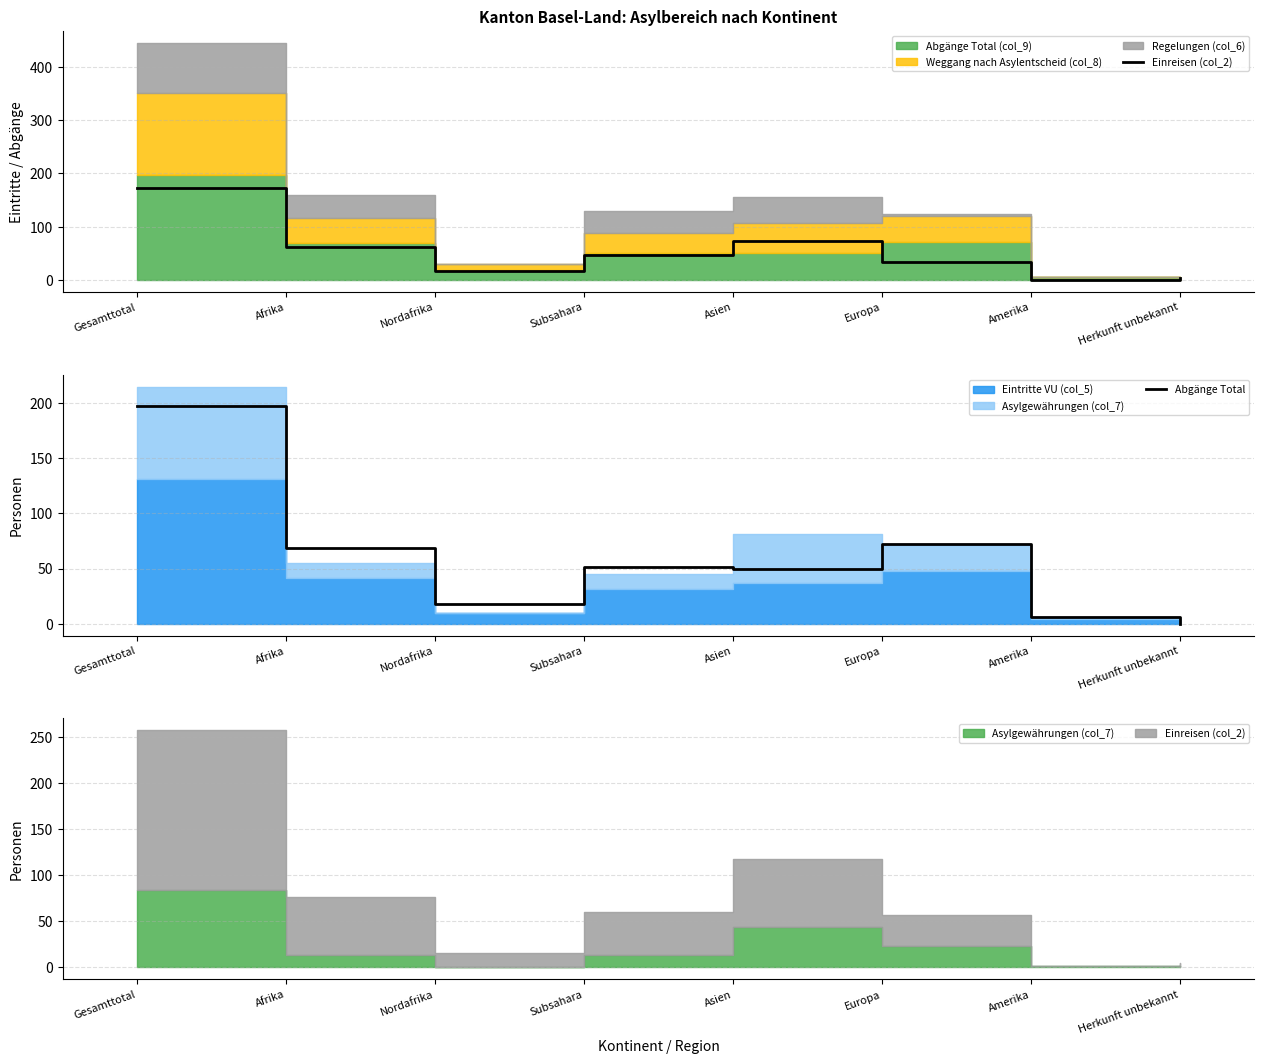

At which category is the sum across all series the highest?

Gesamttotal